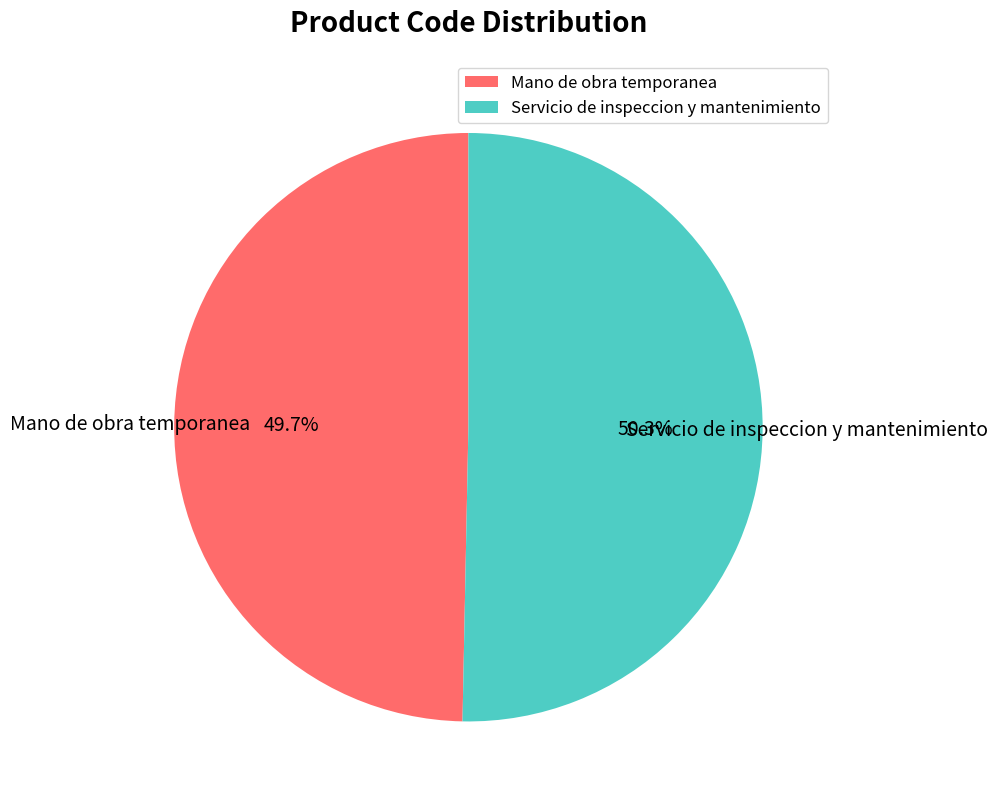

To the nearest percent, what is the combined percentage of Mano de obra temporanea and Servicio de inspeccion y mantenimiento?

100%